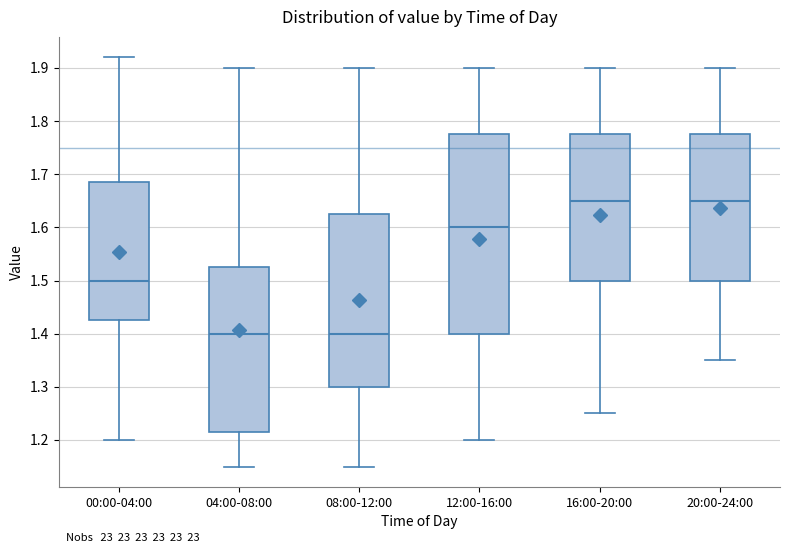

Where does the lower whisker of the box for 16:00-20:00 end on the y-axis? The values are not printed on the chart, so give them approximately, as read against the axis.

1.25